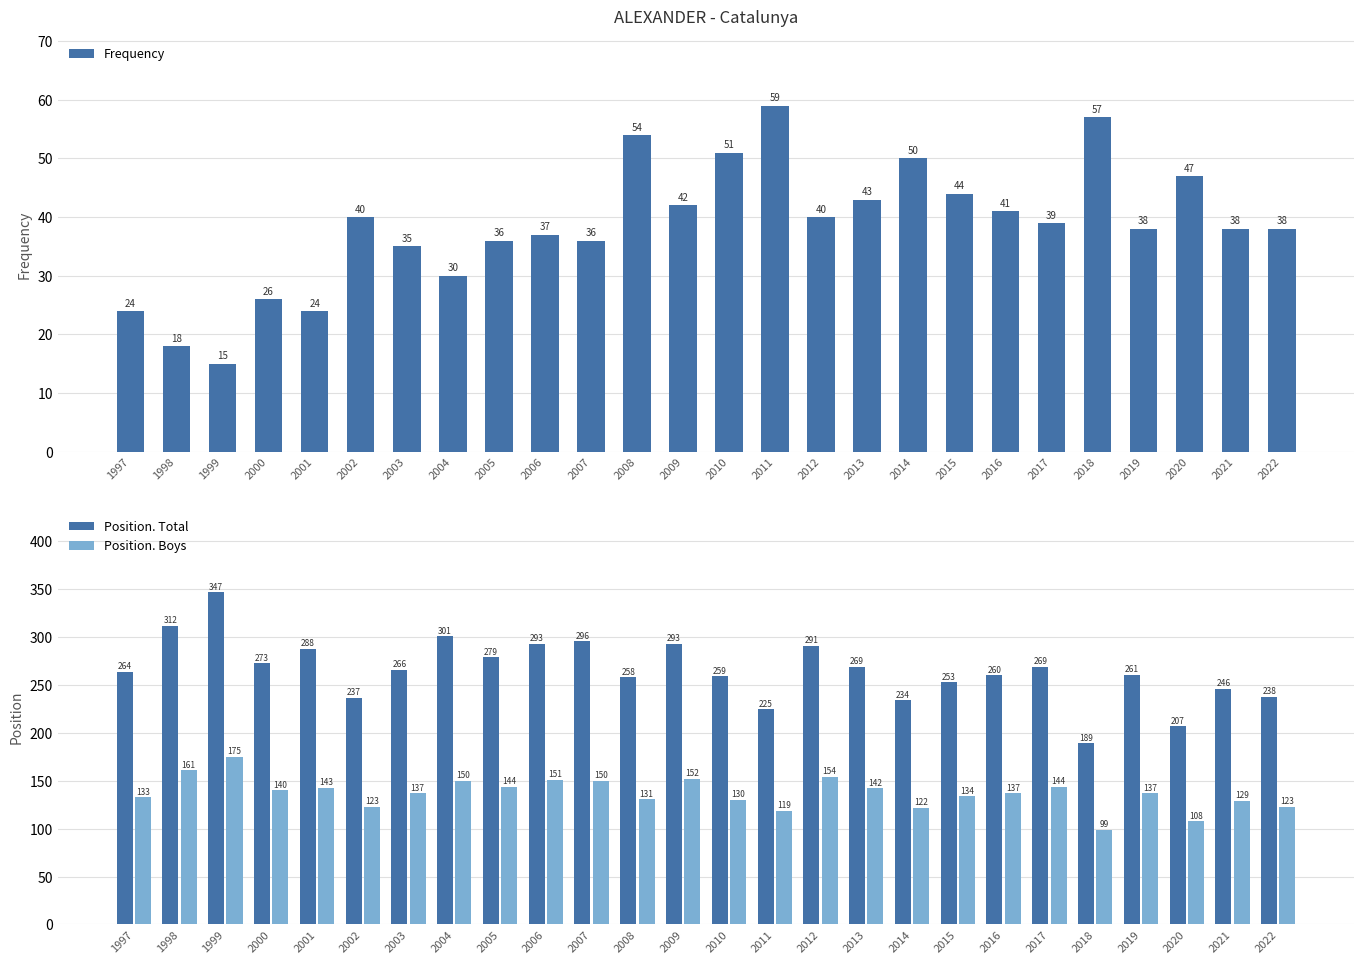

What are all the series names shown in the legend?

Frequency, Position. Total, Position. Boys